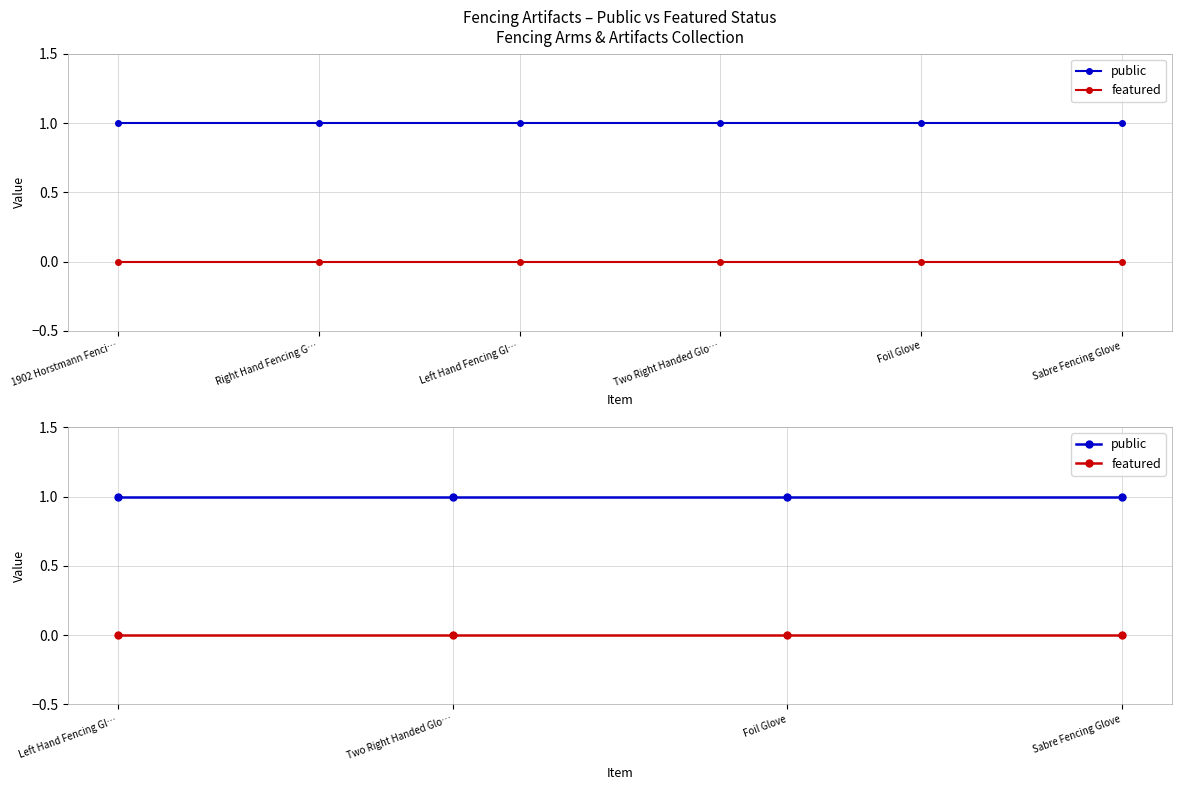

True or false: public has more than 1 points higher than both neighbors.

False